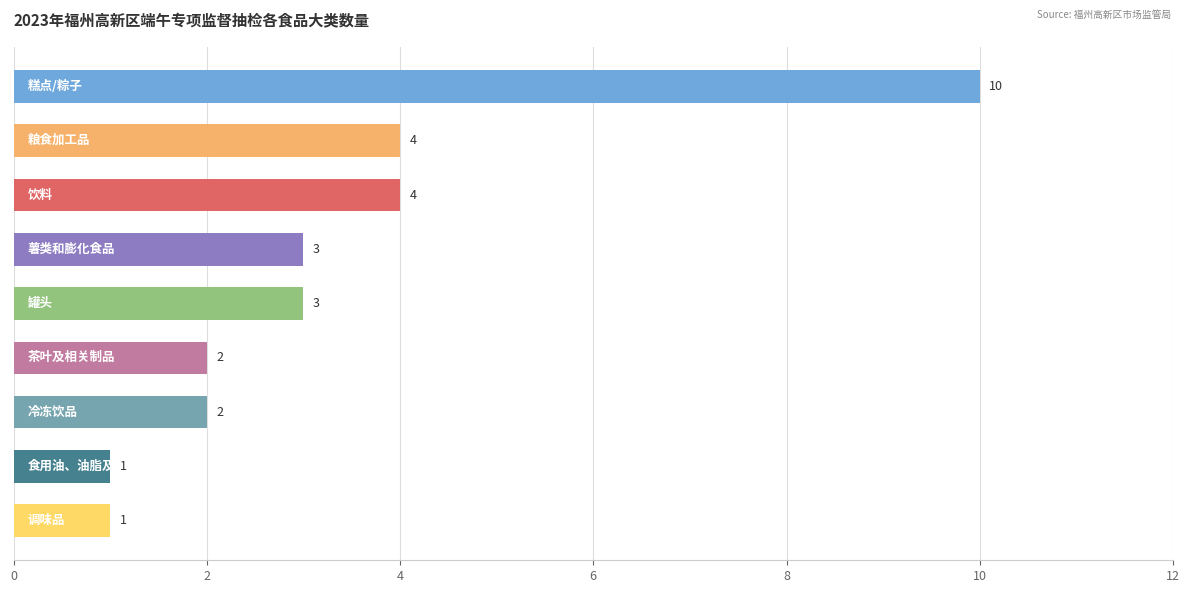

How many values are below 3?

4